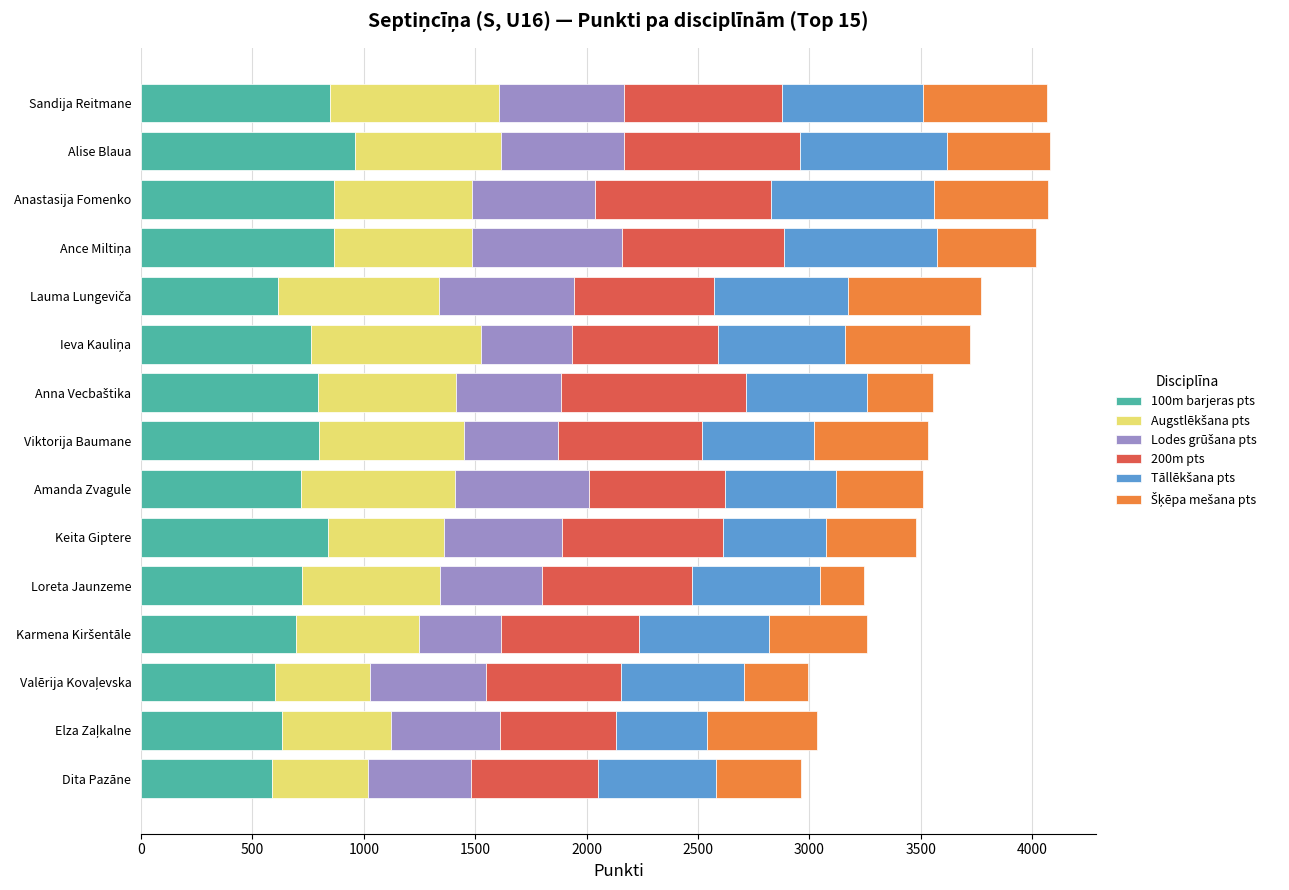

What is the total value across all series at Keita Giptere?

3481